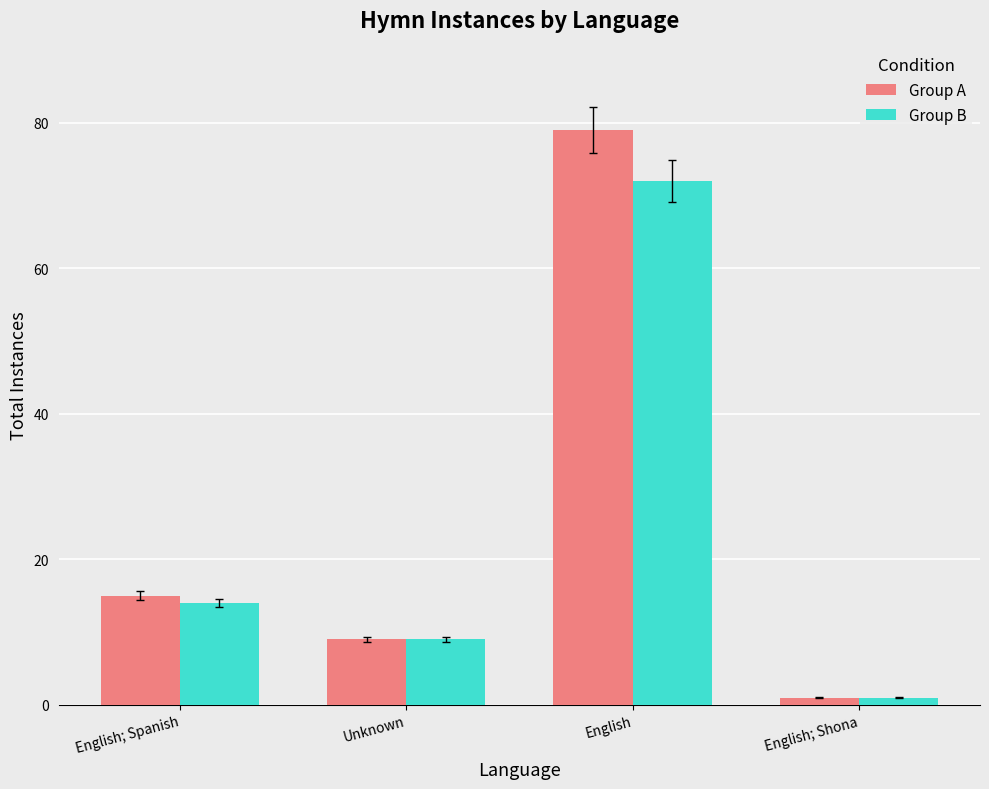

What is the average value of the Group B series?

24